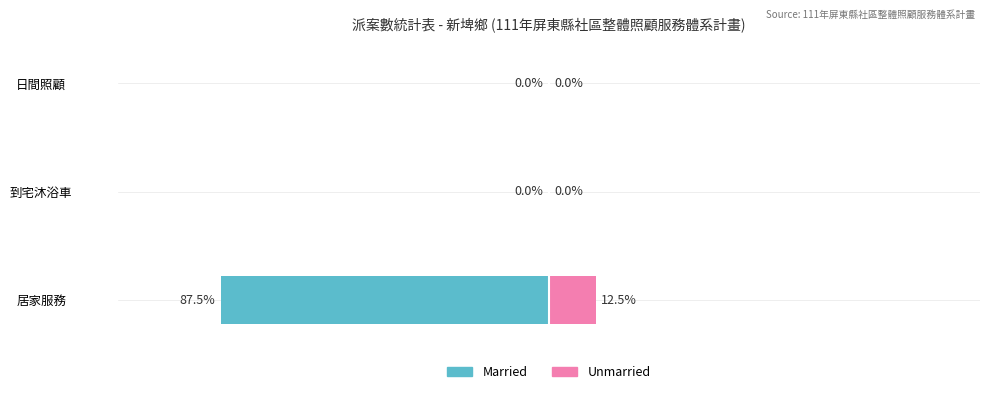

How many groups of bars are there?

3